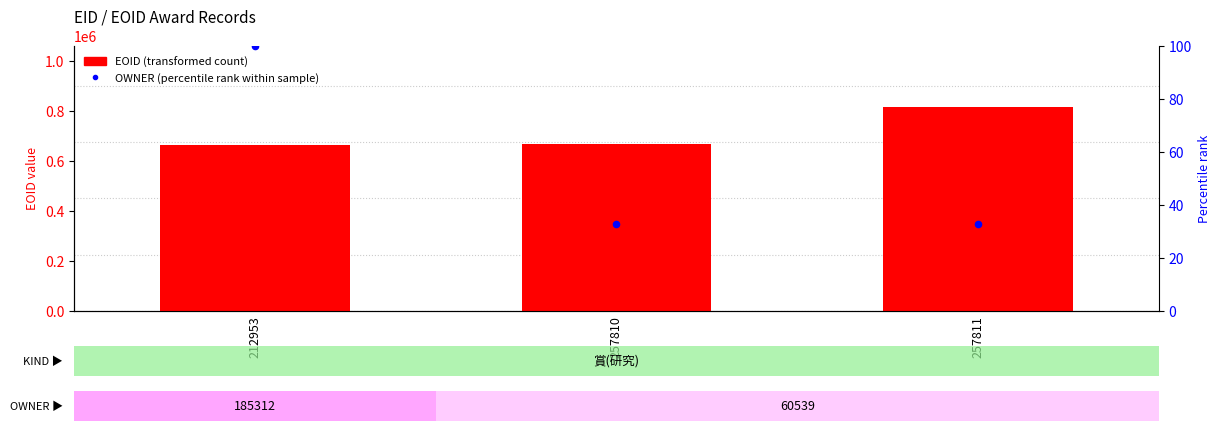

Which series has the largest total across all categories?

EOID (transformed count)